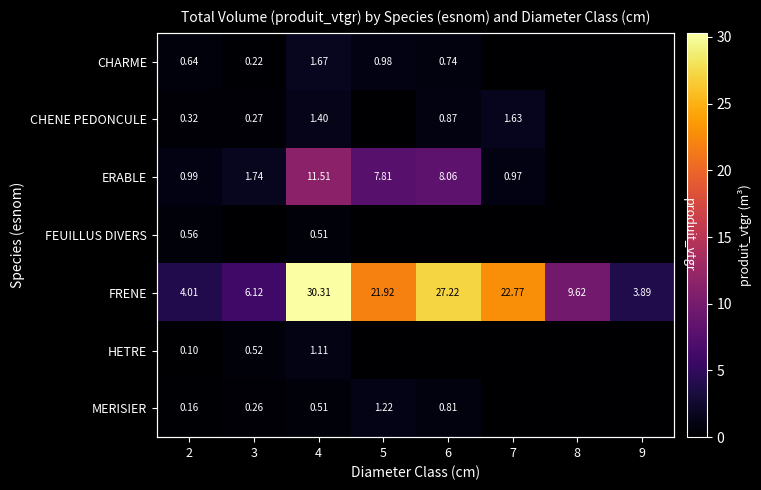

At which category does the chart reach its minimum across all series?

7